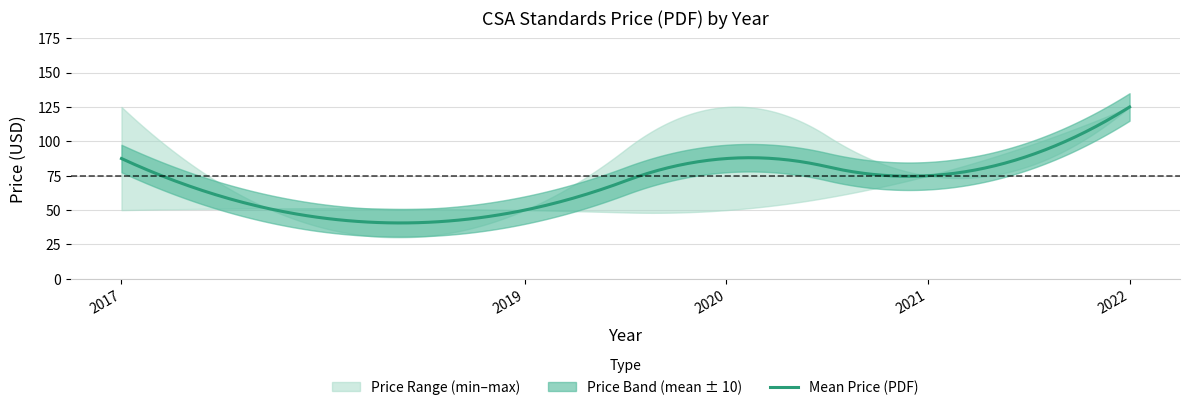

What is the highest value of the Mean Price (PDF) series?

125.0